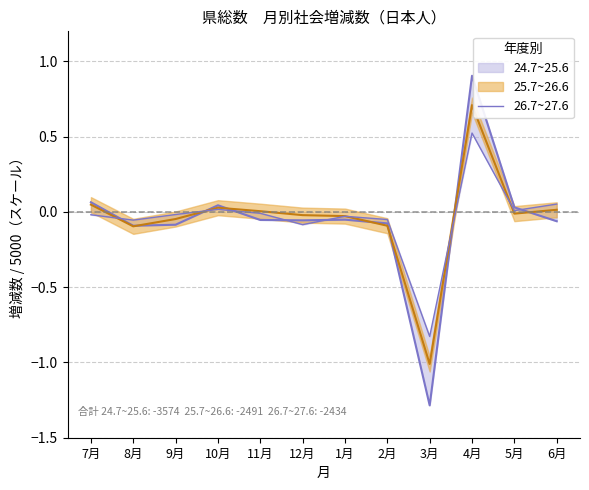

Count the number of categories in the chart.

12